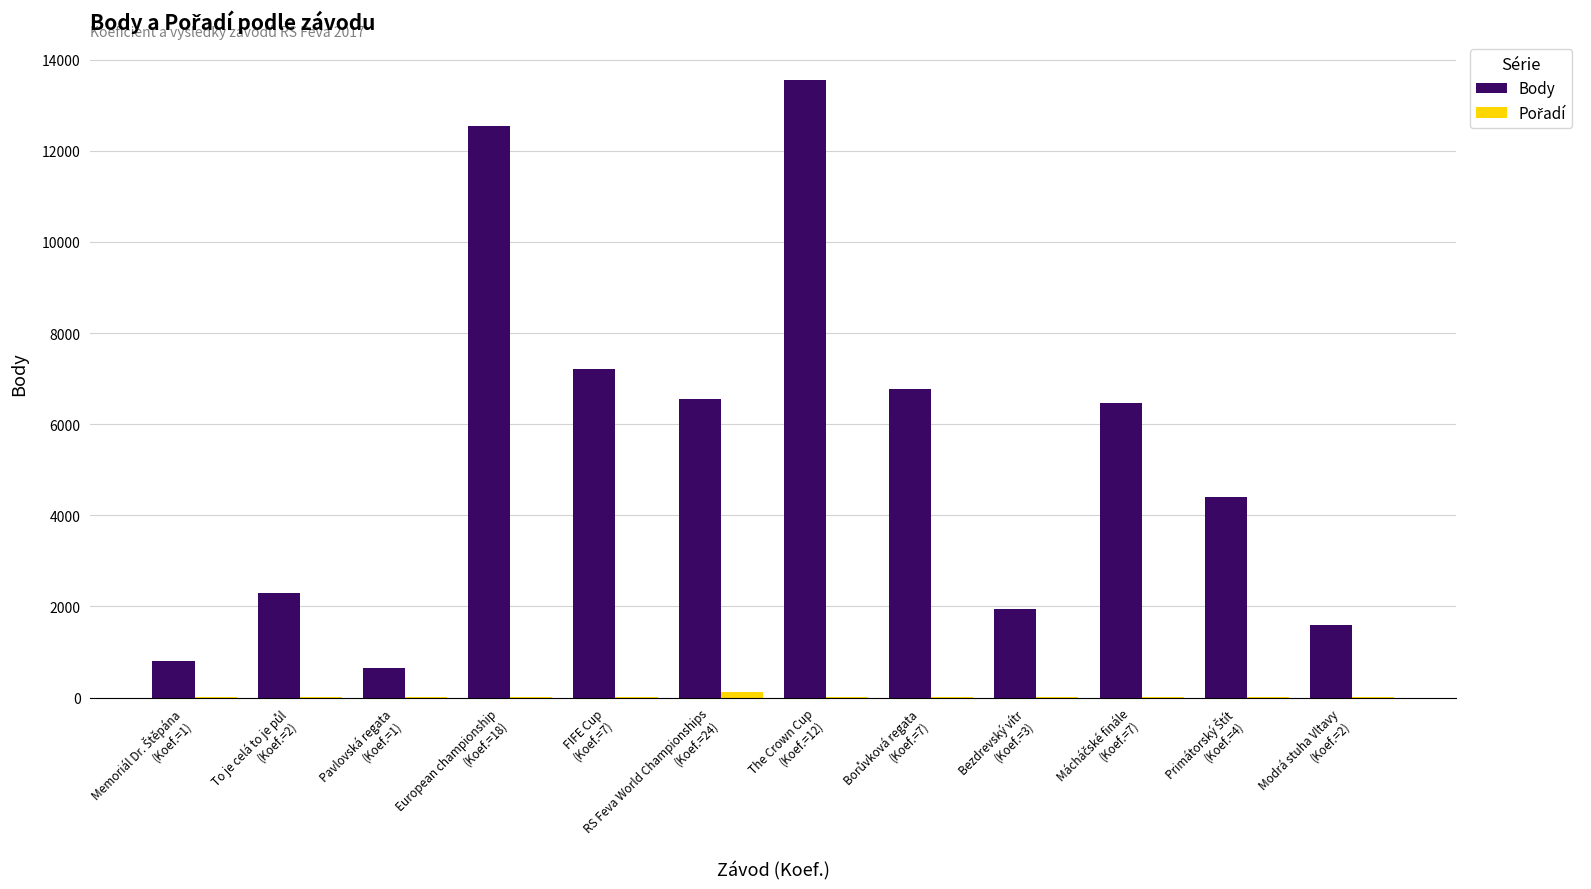

What is the sum of all Body values?

64769